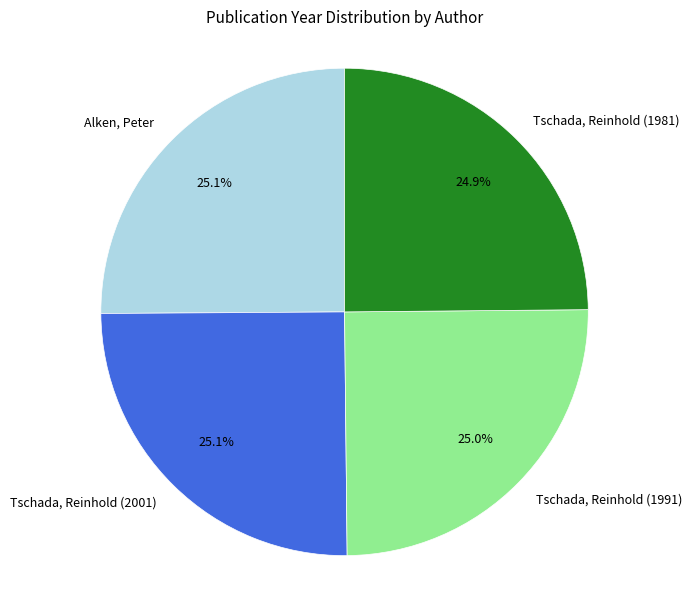

True or false: Tschada, Reinhold (1981) accounts for 17% of the total.

False